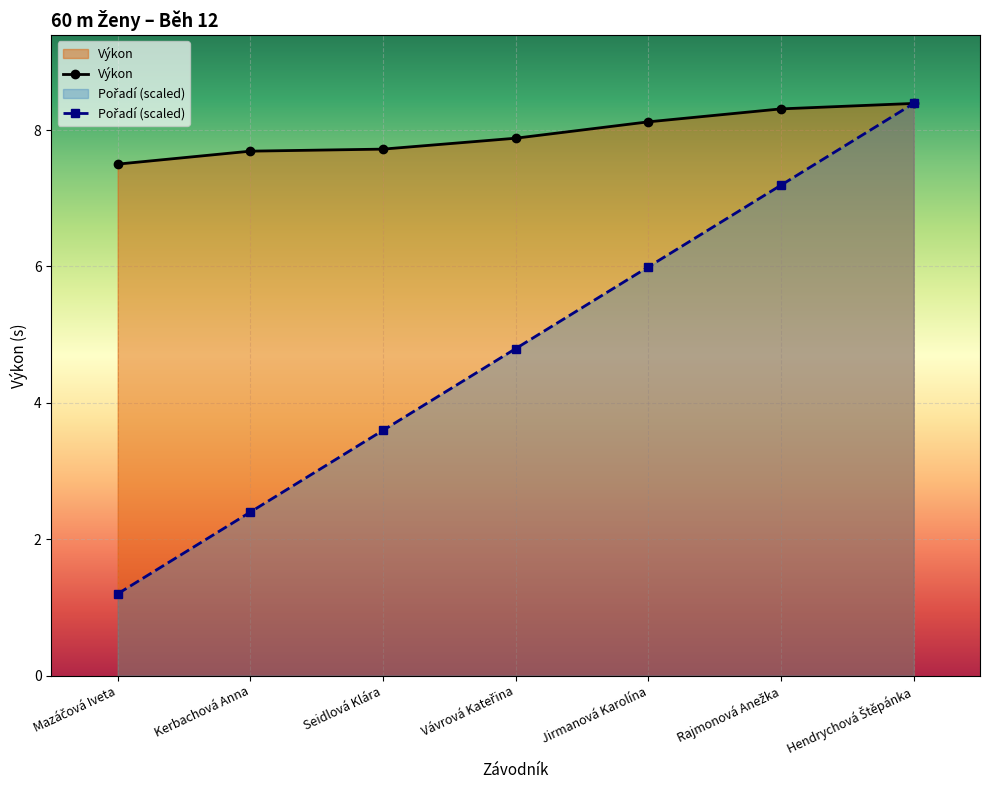

Which label corresponds to the smallest value in the chart?

Mazáčová Iveta